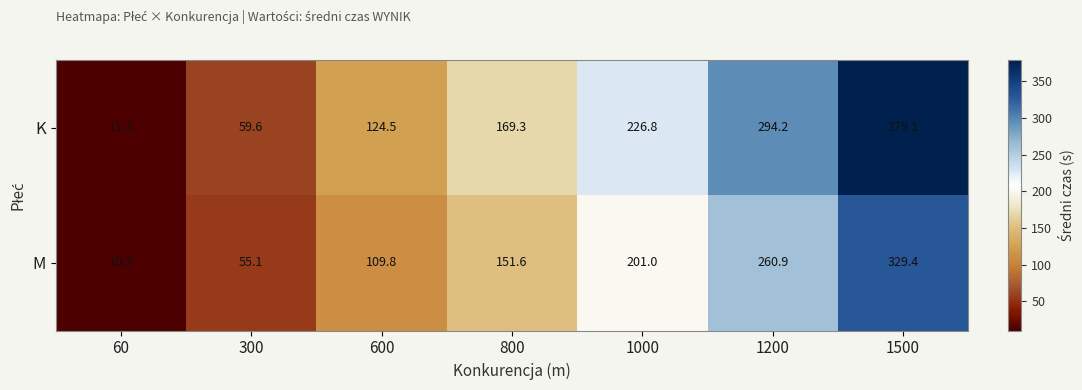

At 300, list the series in order from largest to smallest.

K, M